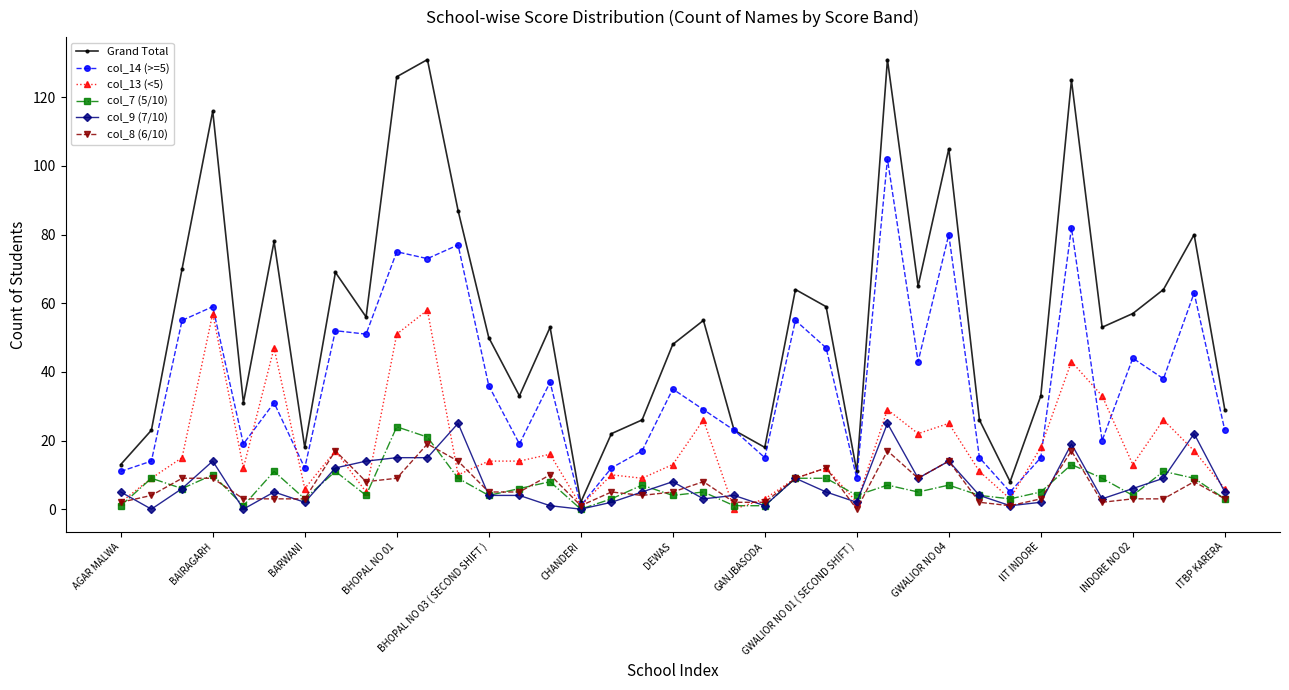

Which series has the largest total across all categories?

Grand Total